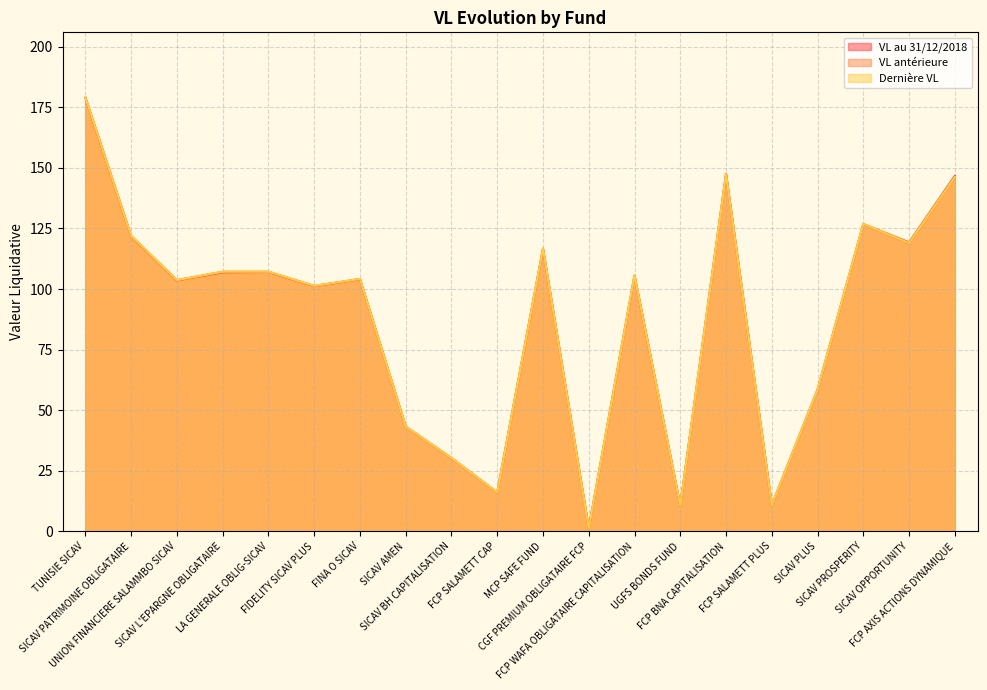

What is the label of the 18th point from the left?

SICAV PROSPERITY